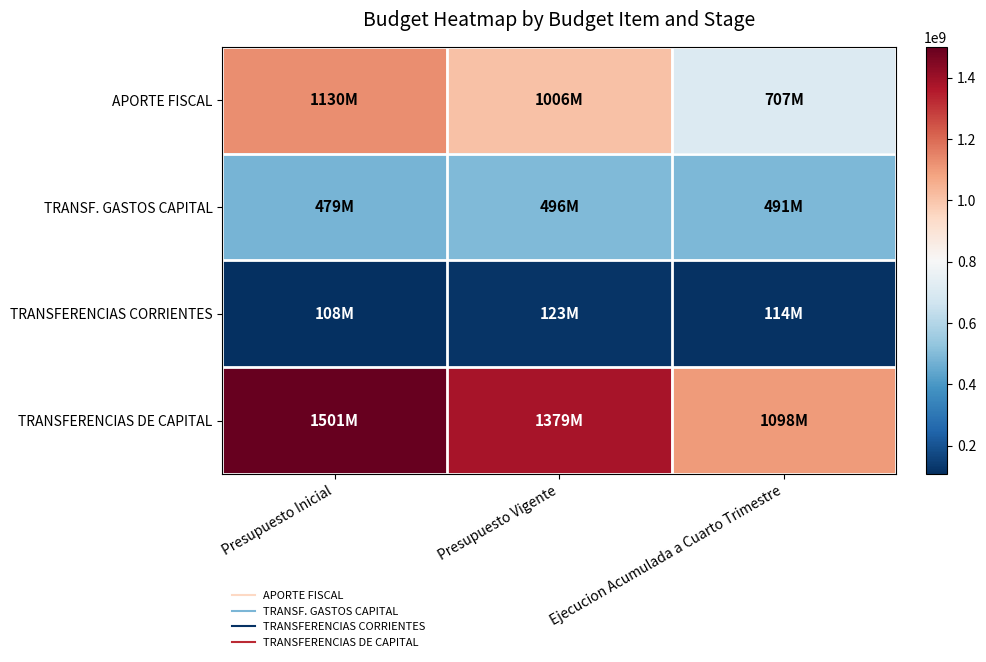

Reading left to right, extract all data points from this chart.

APORTE FISCAL: Presupuesto Inicial=1130101488	Presupuesto Vigente=1005819060	Ejecucion Acumulada a Cuarto Trimestre=707390316
TRANSF. GASTOS CAPITAL: Presupuesto Inicial=478514741	Presupuesto Vigente=495879531	Ejecucion Acumulada a Cuarto Trimestre=491306843
TRANSFERENCIAS CORRIENTES: Presupuesto Inicial=107996240	Presupuesto Vigente=122709864	Ejecucion Acumulada a Cuarto Trimestre=113845326
TRANSFERENCIAS DE CAPITAL: Presupuesto Inicial=1500619989	Presupuesto Vigente=1378988727	Ejecucion Acumulada a Cuarto Trimestre=1098464967